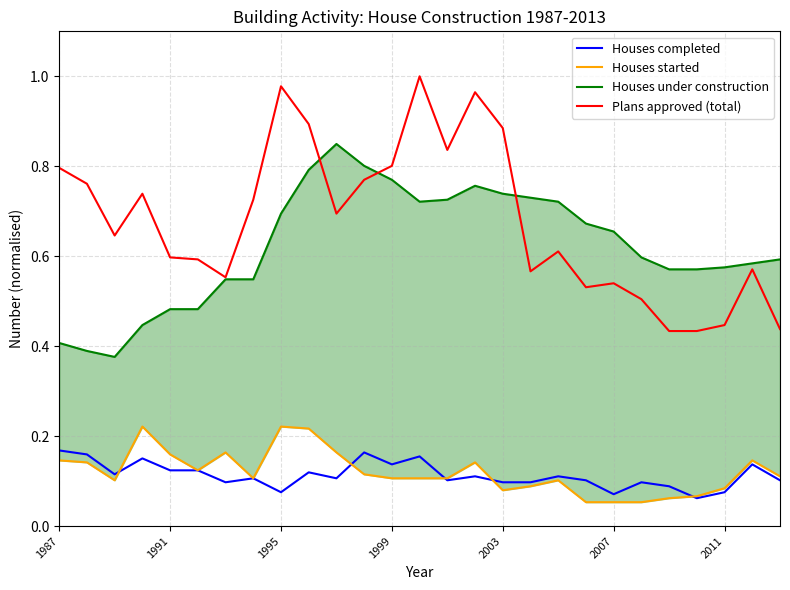

True or false: Houses completed and Plans approved (total) cross at least once.

False